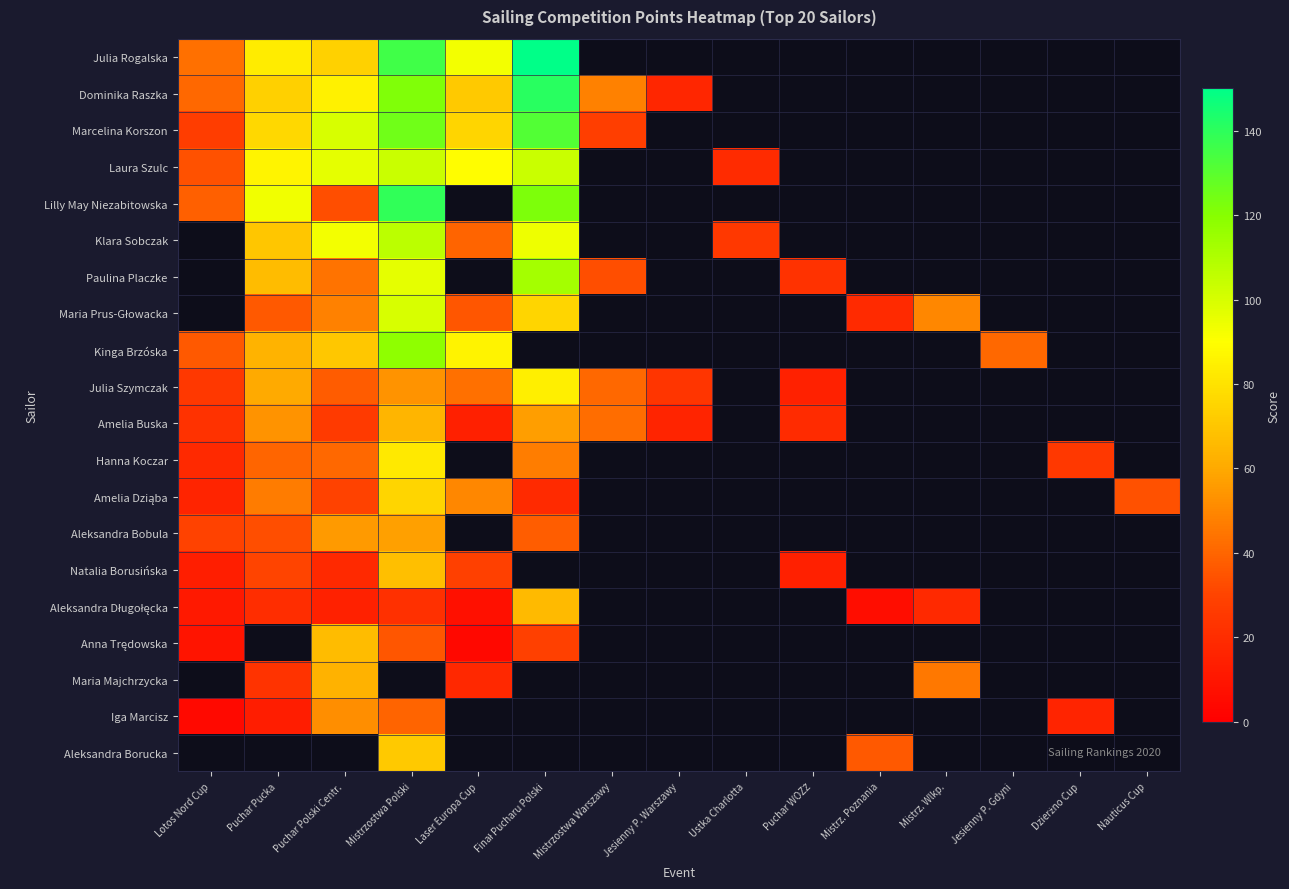

The value of Aleksandra Bobula at Puchar Polski Centr. is 55.6. True or false?

True